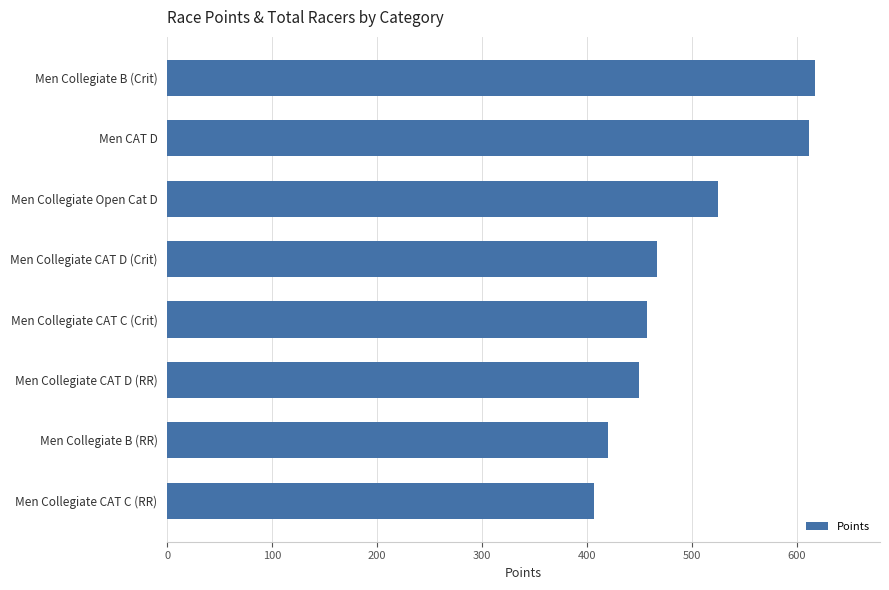

What is the difference between the maximum and minimum values?

210.9